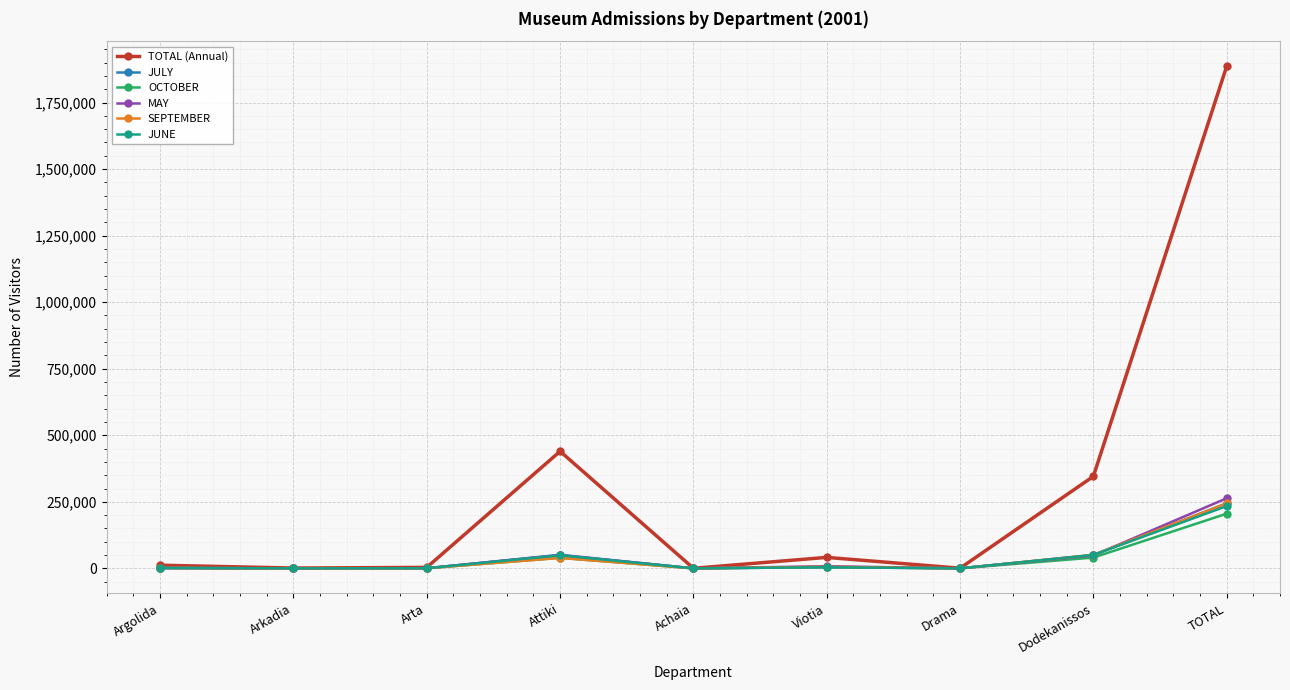

The JULY series shows 50968 at Attiki. True or false?

True